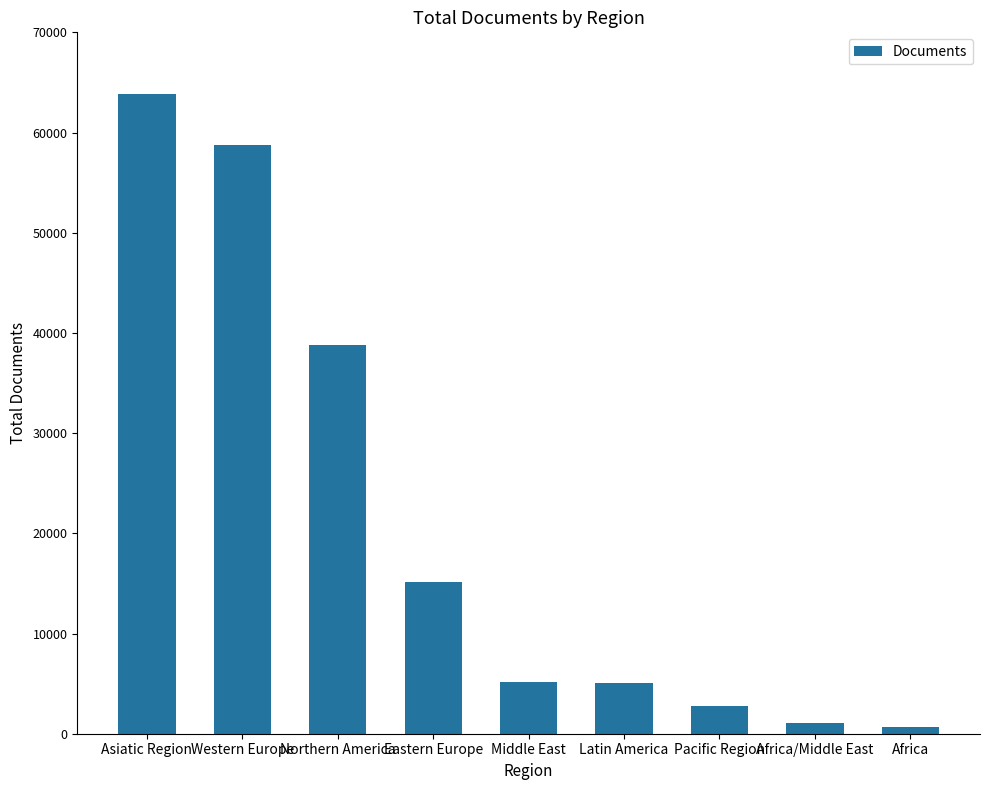

True or false: the data shows 58793 at Western Europe.

True